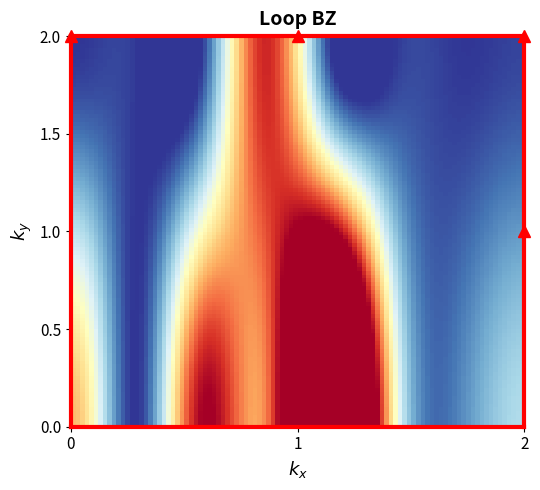

Is it true that European Conference on eHealth 2006 equals 0.0 at 7?

False